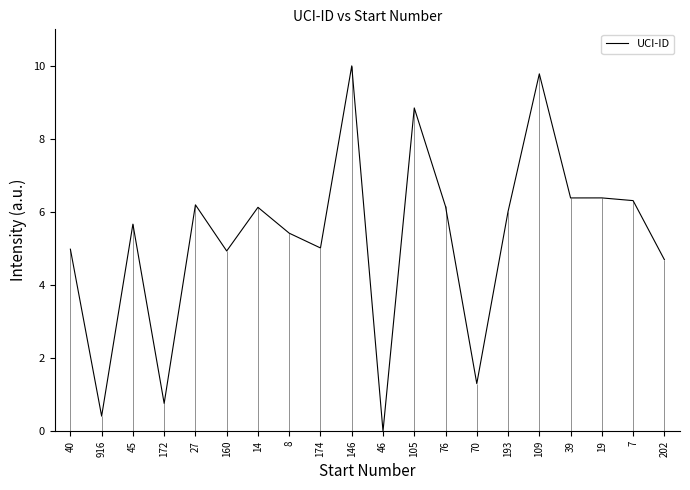

True or false: the data shows 4.7 at 202.

True